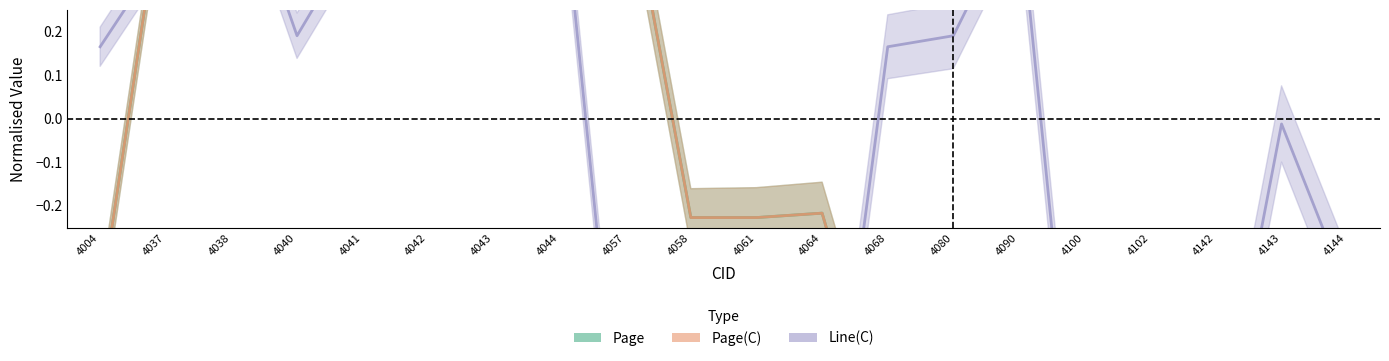

What is the difference between the second highest and minimum values in the Page series?

1.6